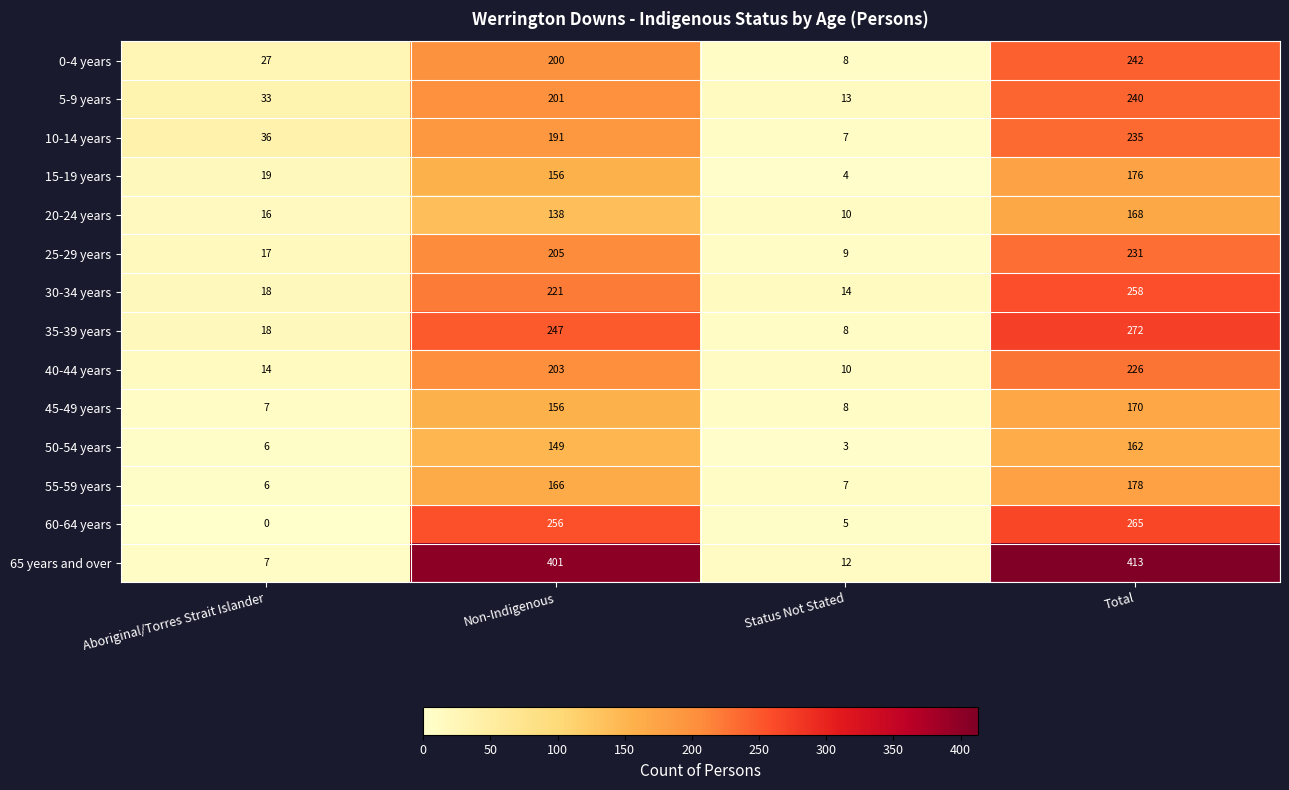

Count the number of categories in the chart.

4